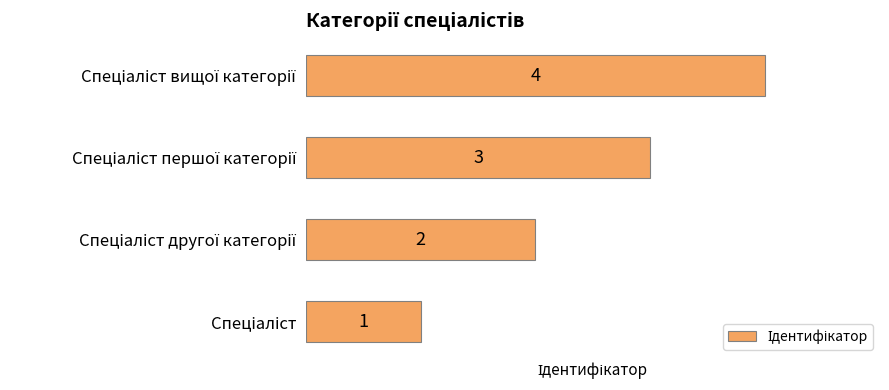

What is the maximum value shown in the chart?

4